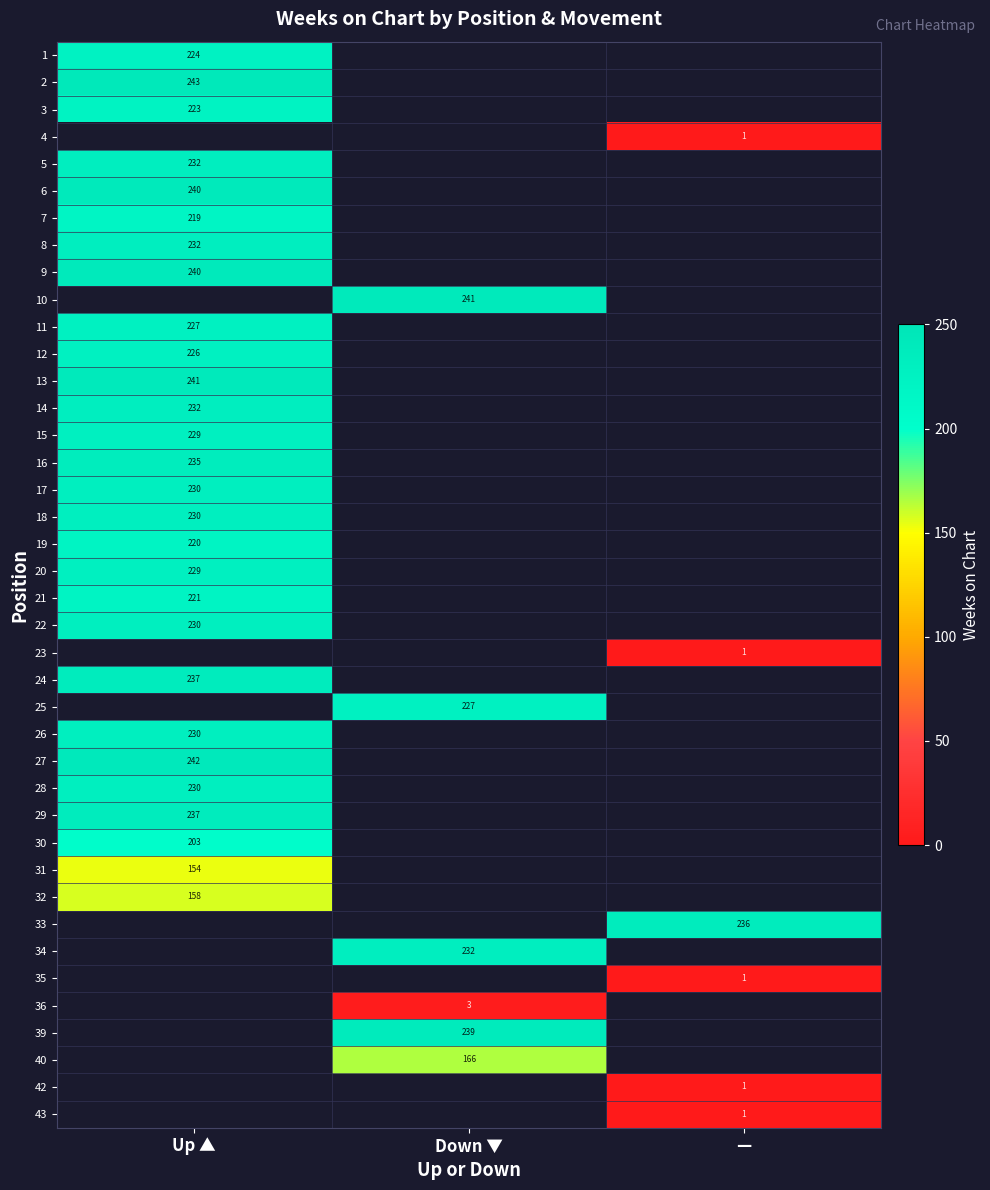

The 6 series shows 240 at Up ▲. True or false?

True